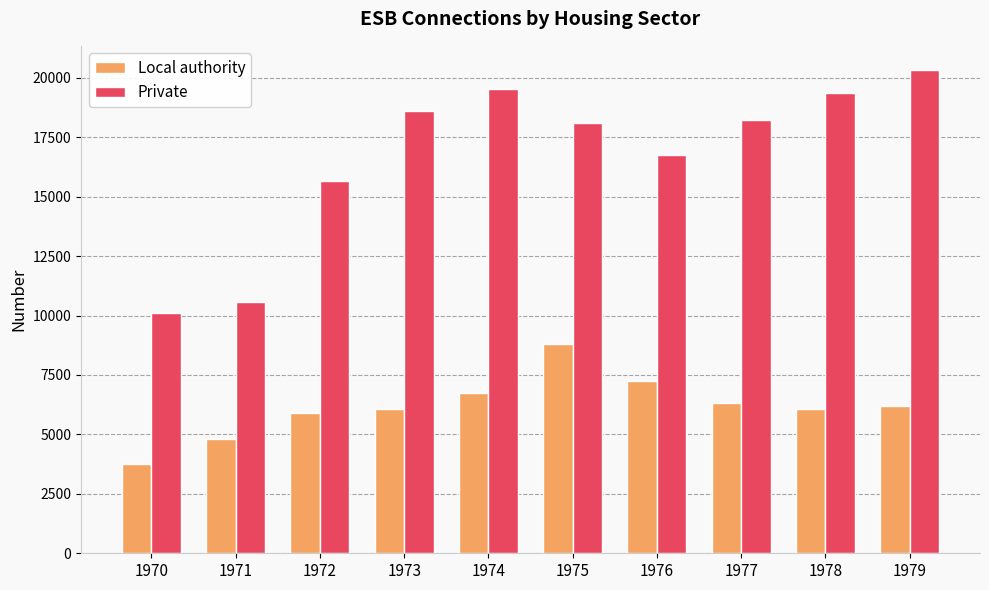

Which series has the largest total across all categories?

Private